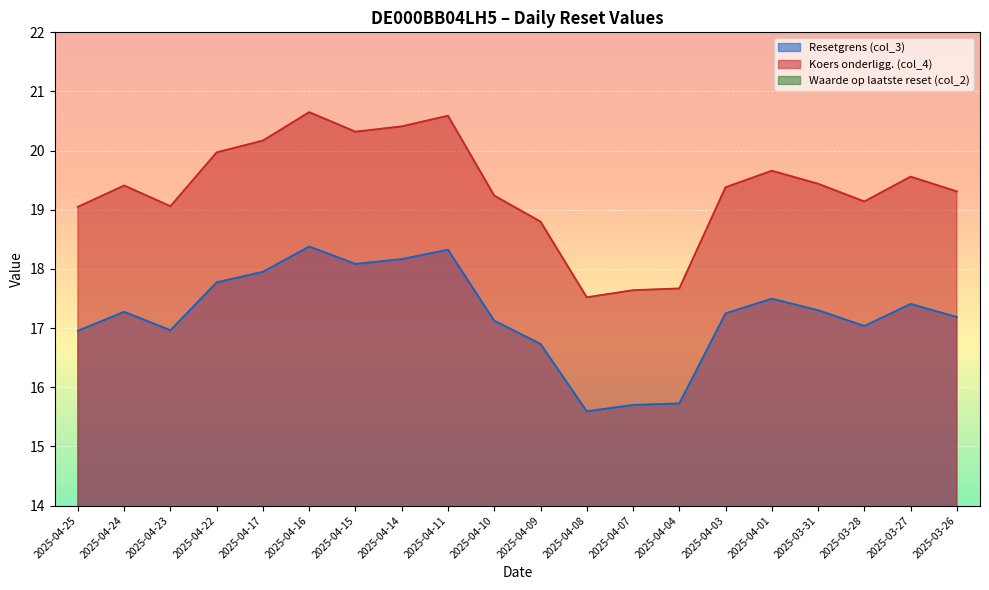

True or false: Resetgrens (col_3) and Koers onderligg. (col_4) cross at least once.

False